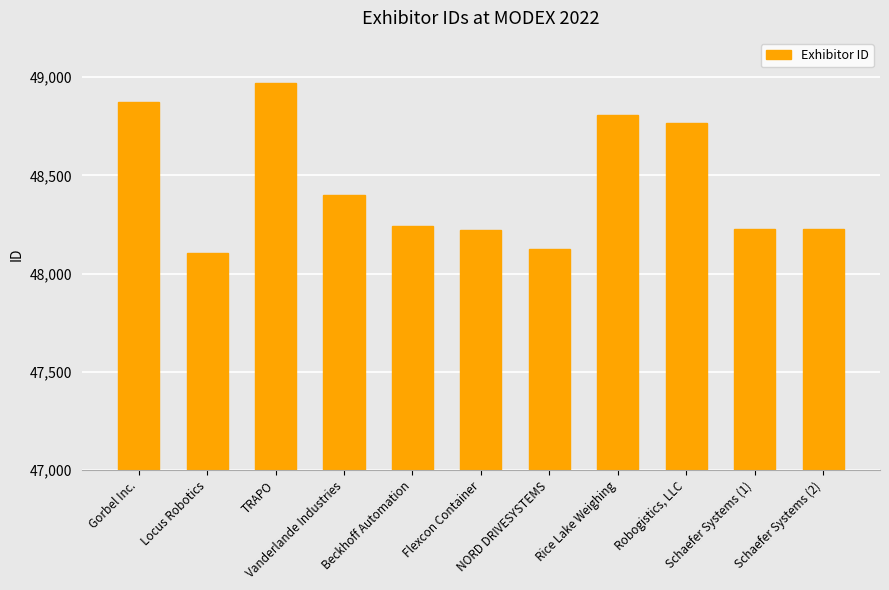

How many values are below 48243?

5